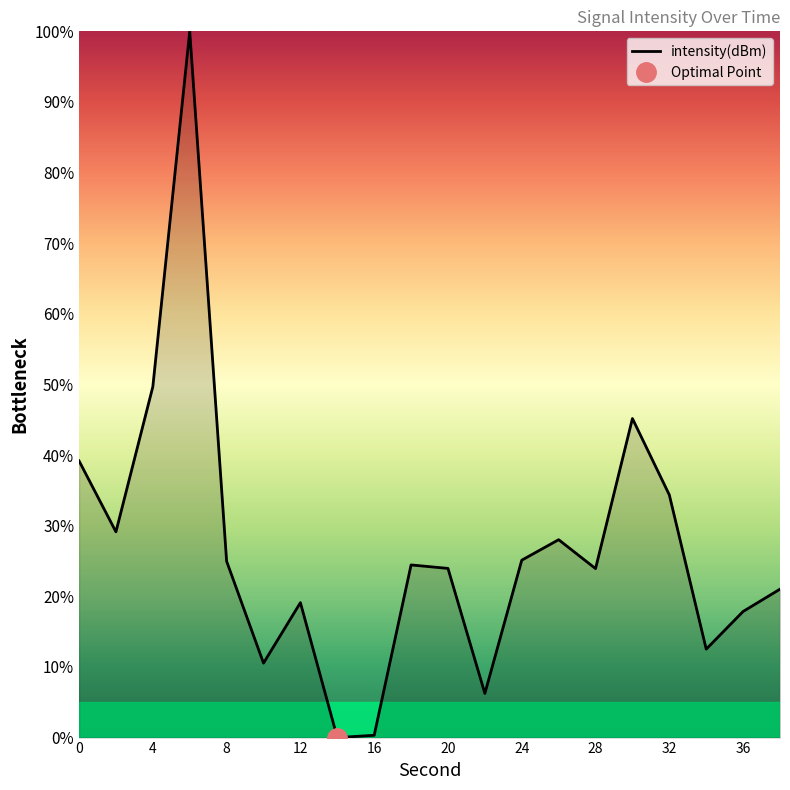

True or false: the data has more than 0 interior local peaks.

True